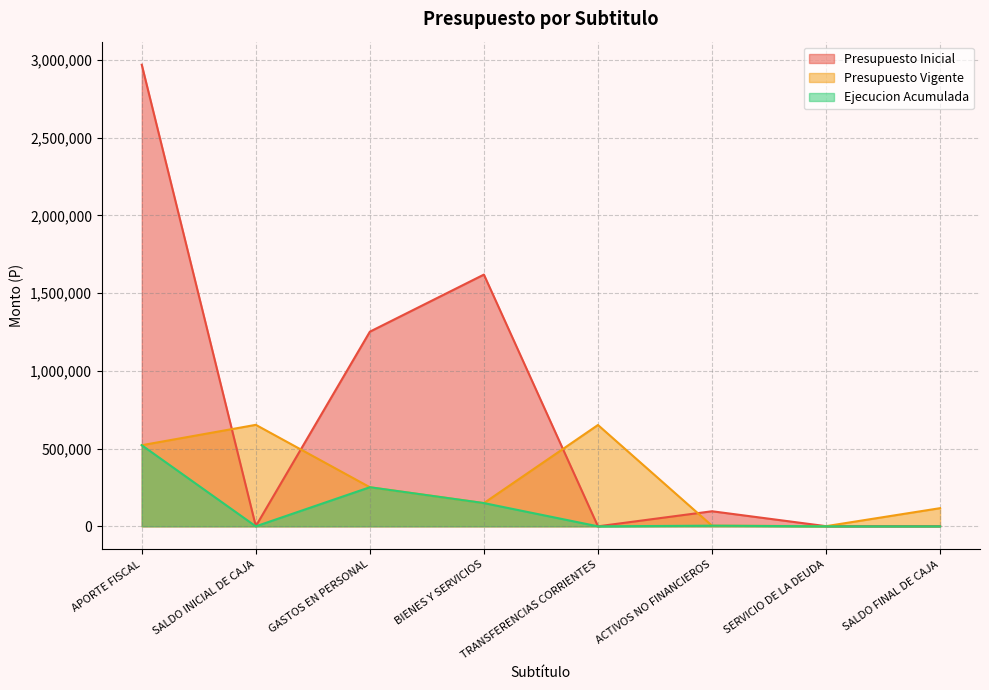

Where is Presupuesto Inicial nearest to the value 1484211?

BIENES Y SERVICIOS